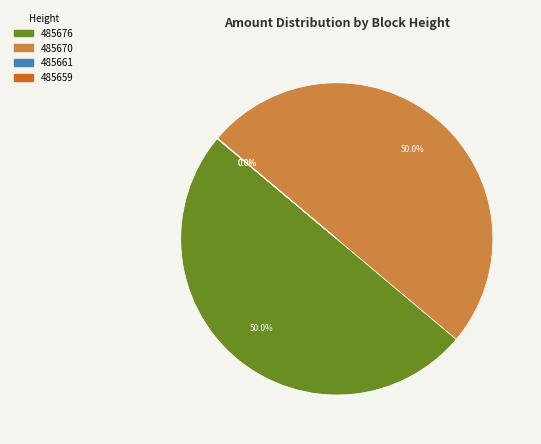

How much of the chart is everything except 485670?

50.0%